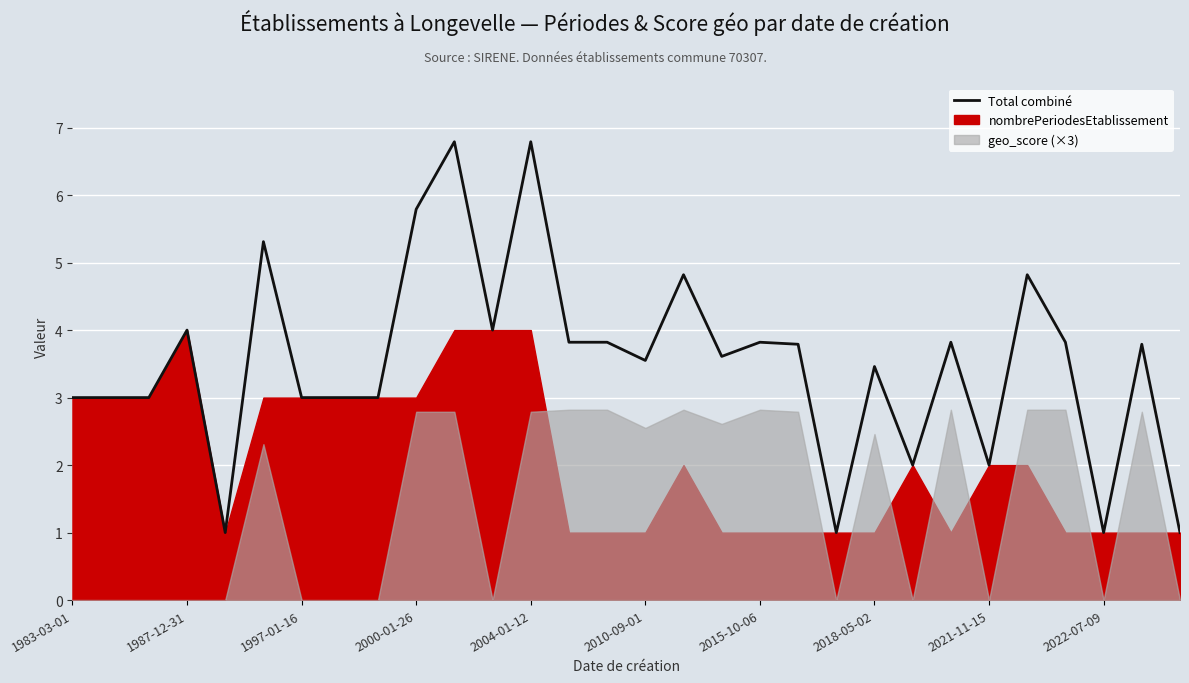

What is the difference between the values at 20 and 10?

5.8